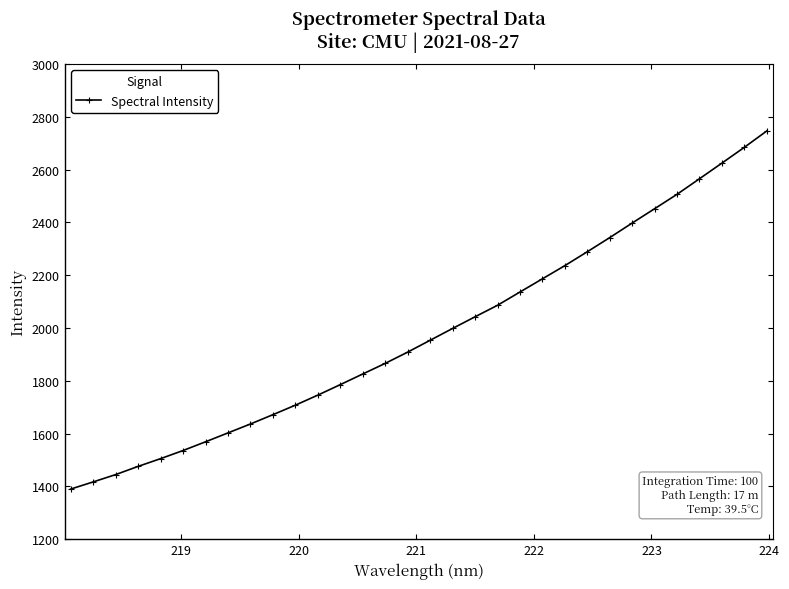

What is the value of the 19th point from the left?

2042.5